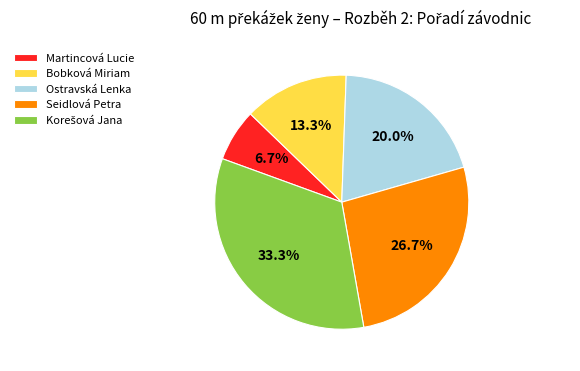

To the nearest percent, what is the difference between the Seidlová Petra and Bobková Miriam slice percentages?

13%